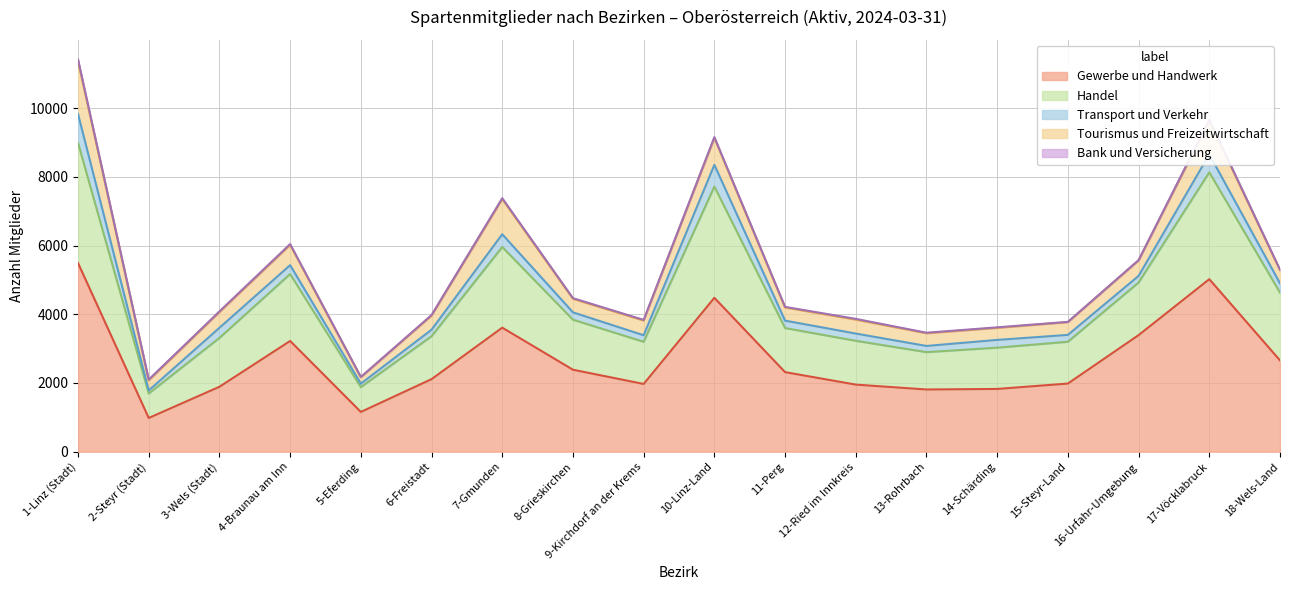

Which has a higher value, 5-Eferding or 14-Schärding?

14-Schärding